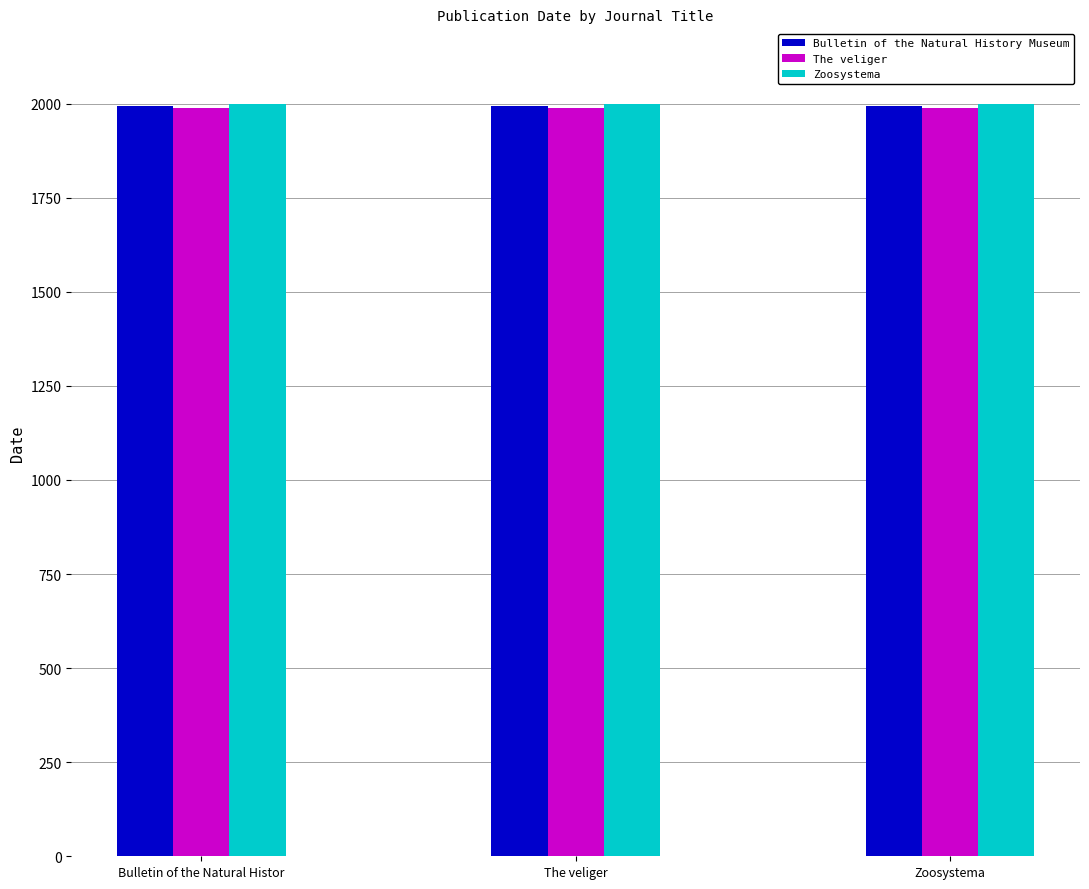

What is the label of the 1st bar from the left?

Bulletin of the Natural Histor